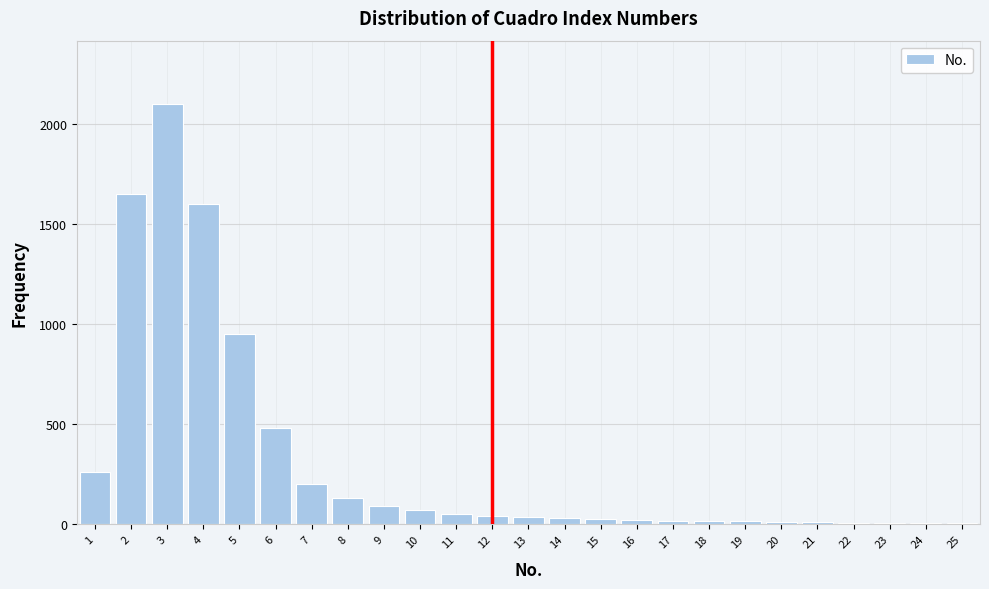

What is the sum of all values?

7823